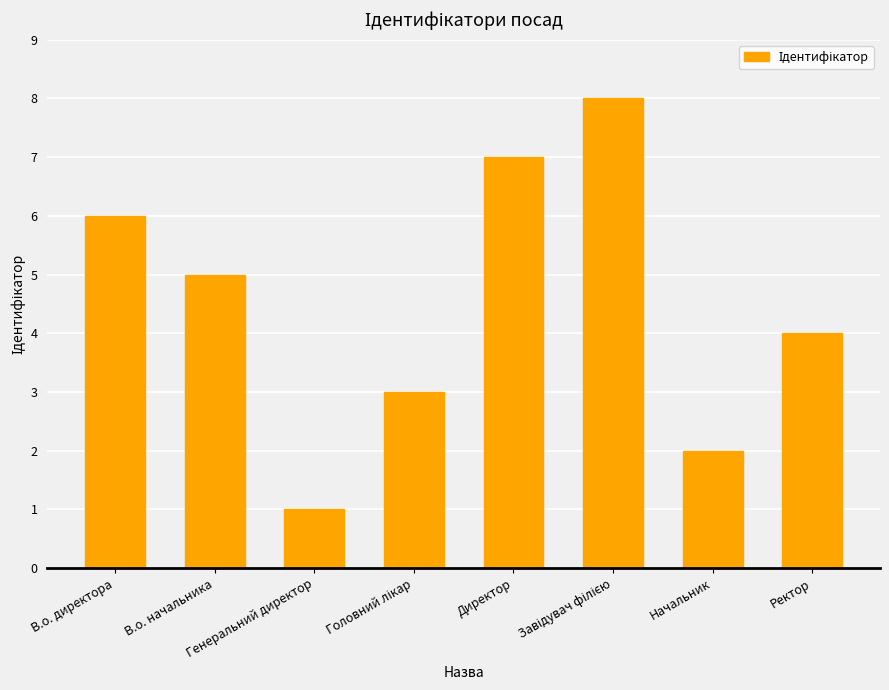

What is the difference between the values at Начальник and Директор?

5